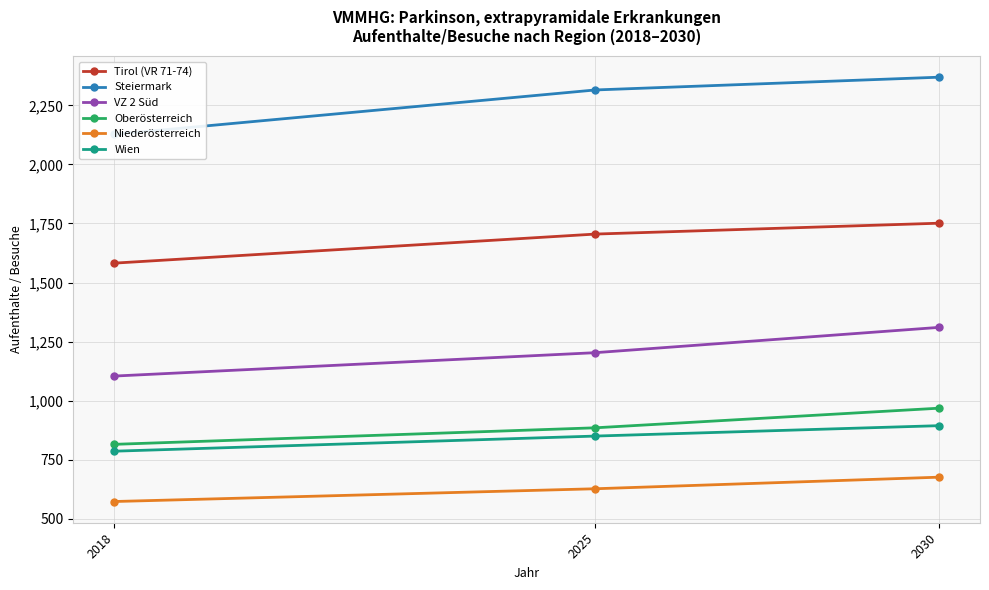

Is it true that Niederösterreich equals 389 at 2030?

False